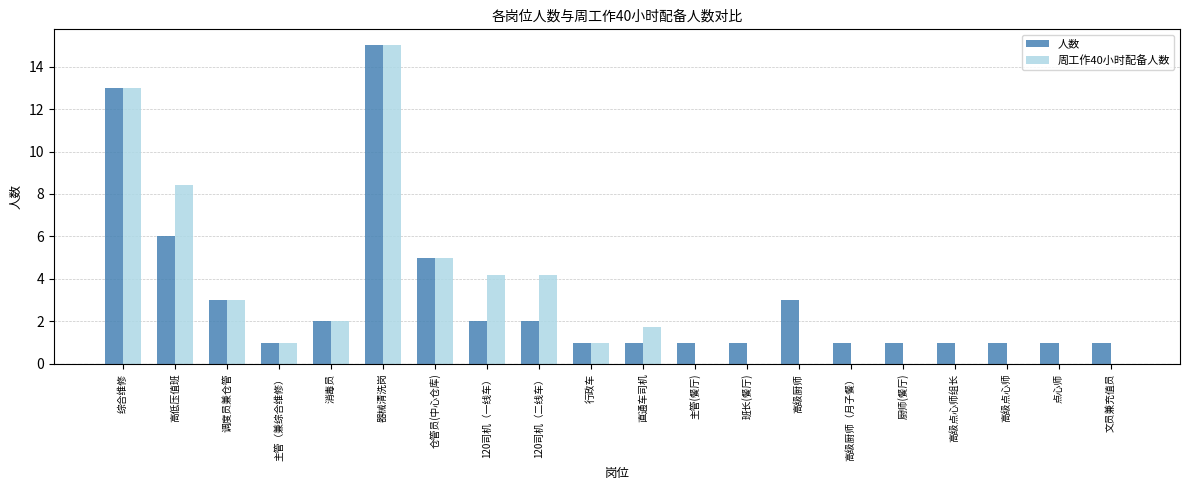

What is the average value of the 周工作40小时配备人数 series?

2.9